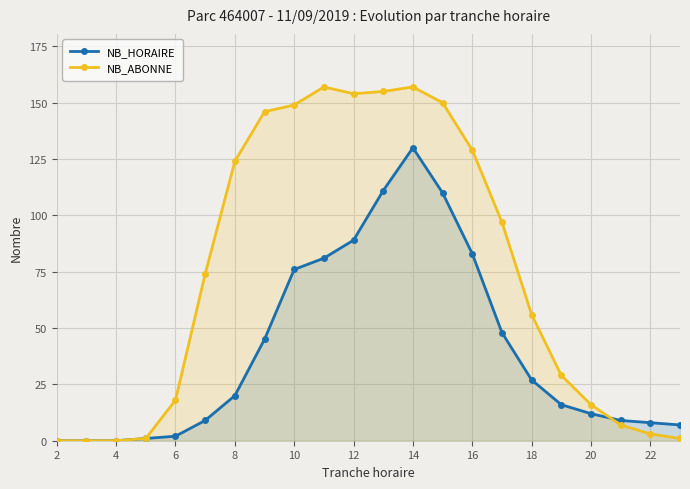

At which category is the sum across all series the highest?

14